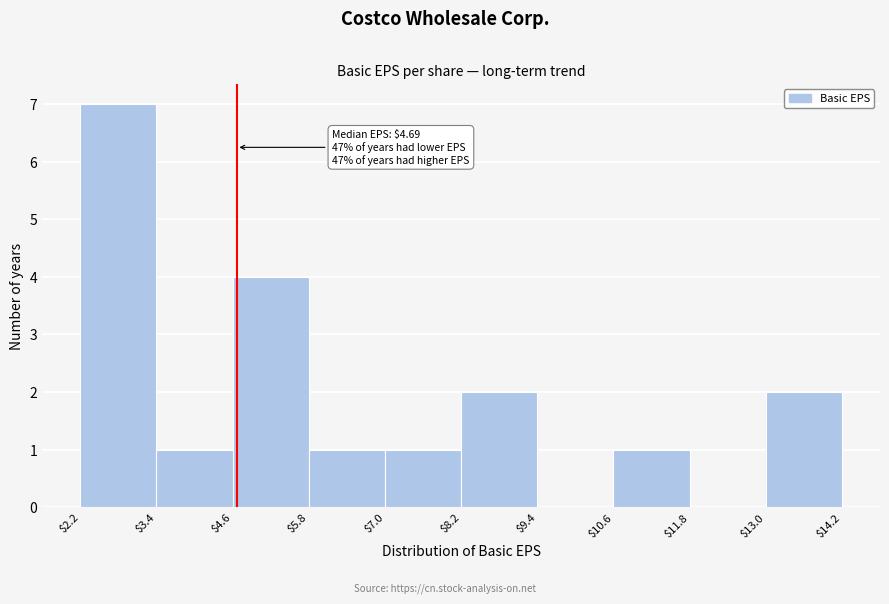

Which range on the x-axis has the tallest bar?

$2.2 to $3.4